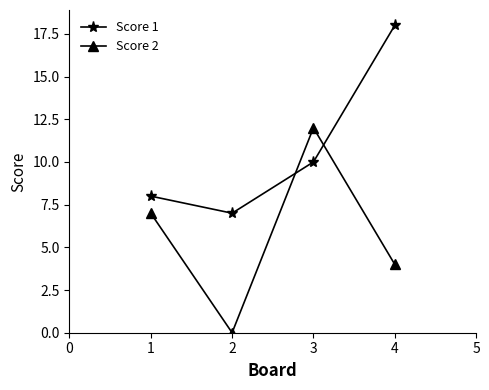

How many interior local valleys does the Score 2 series have?

1